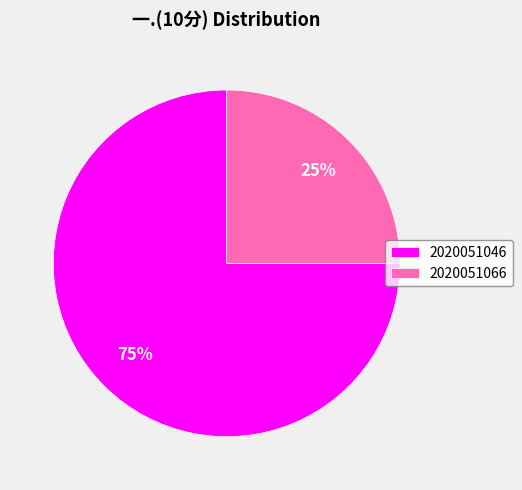

The 2020051046 slice represents 86% of the pie. True or false?

False